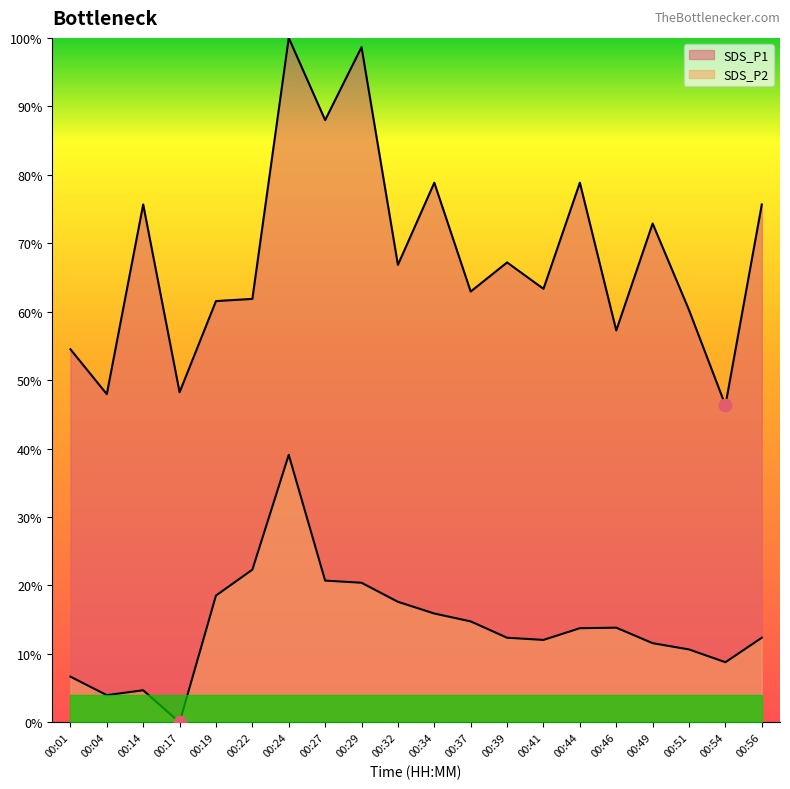

Is the value of SDS_P2 at 00:39 greater than the value of SDS_P1 at 00:01?

No